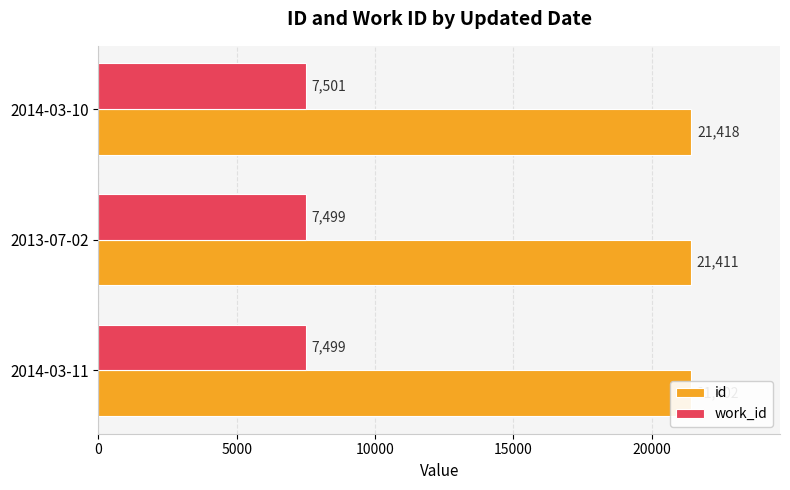

At how many categories does at least one series exceed 18356?

3